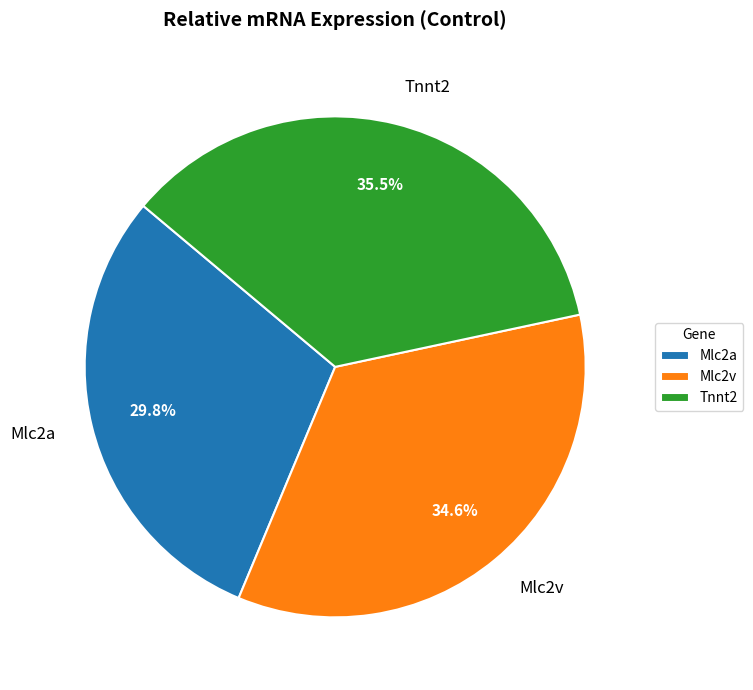

What is the smallest slice in the pie chart?

Mlc2a